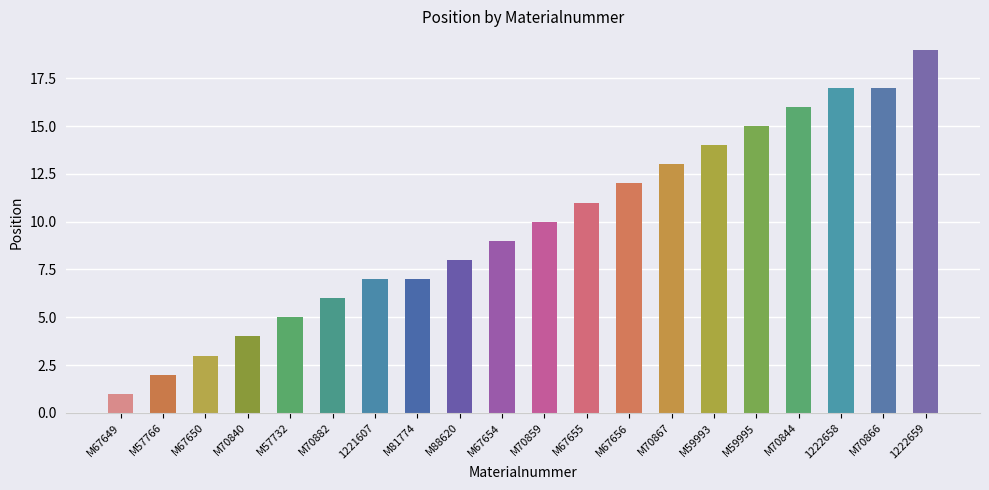

What is the sum of the values at 1221607 and M57732?

12